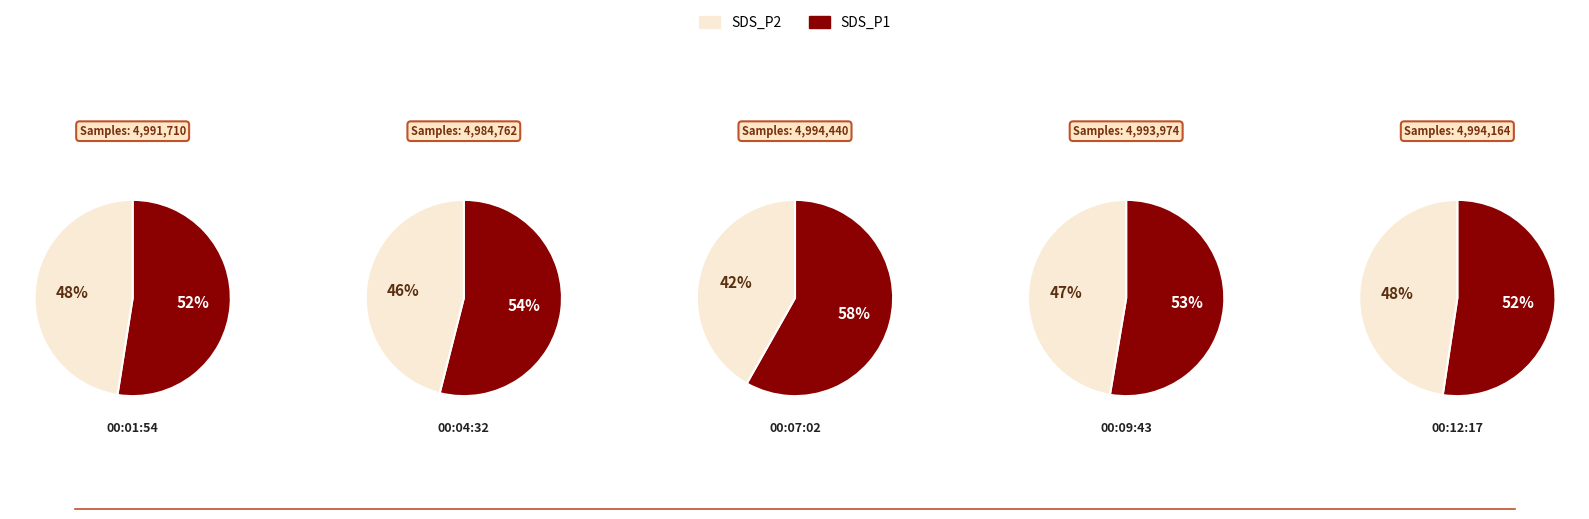

Between 3 and sds_p2, which is larger?

sds_p2